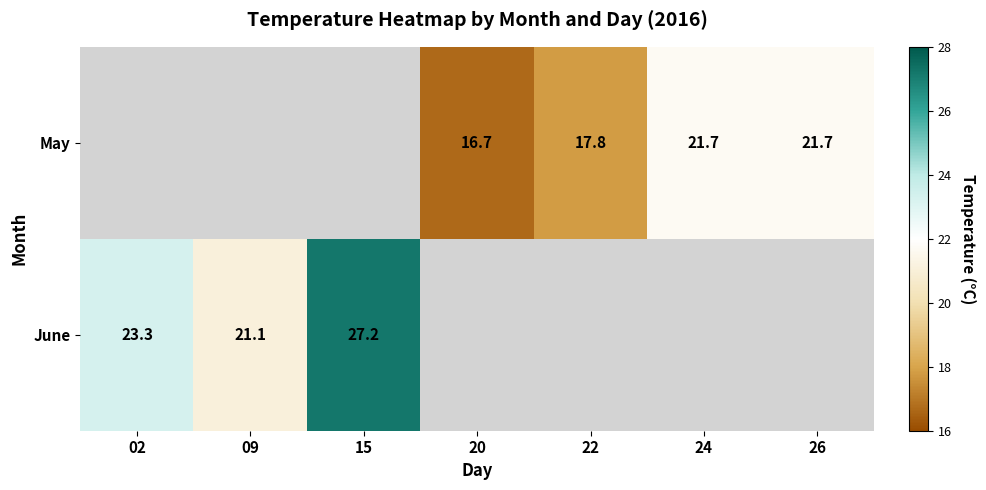

Is it true that June equals 41.3 at 02?

False